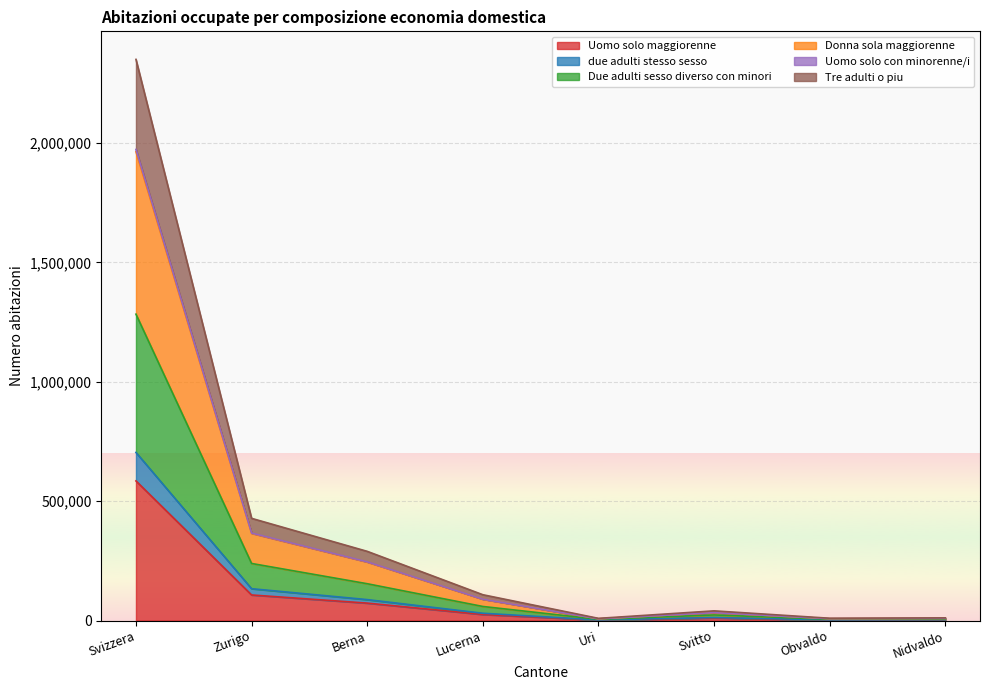

At which category is the sum across all series the highest?

Svizzera